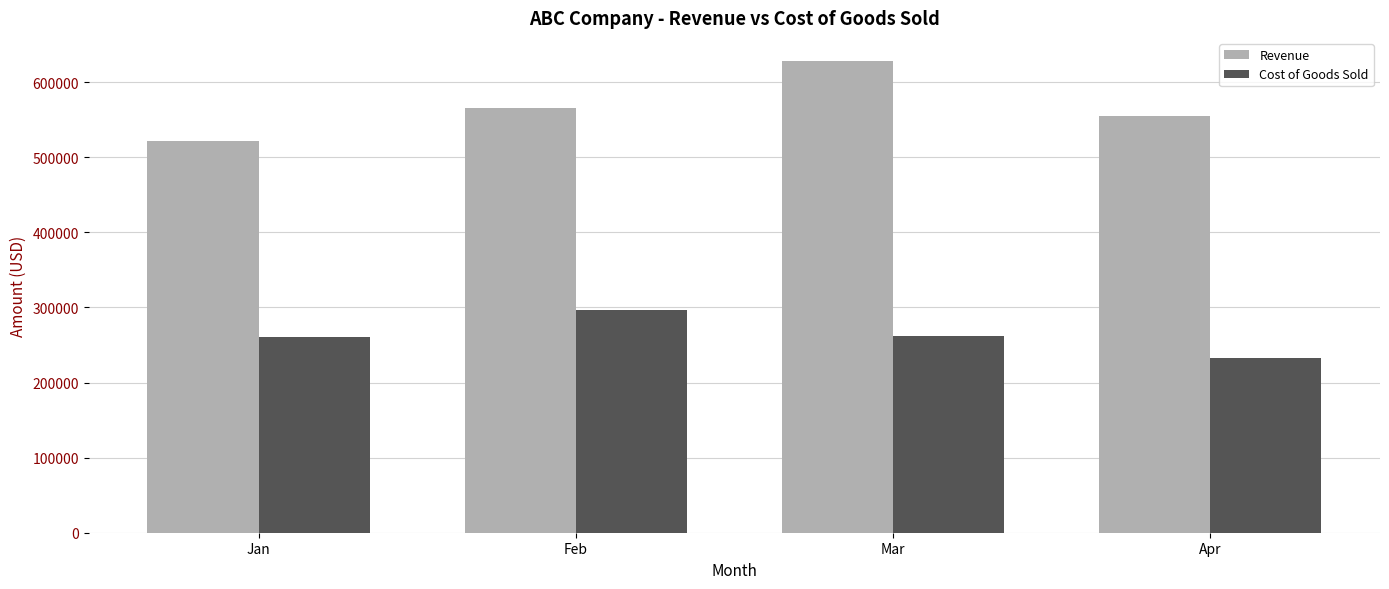

What value does the Revenue series have at Mar, to the nearest 100?

627700